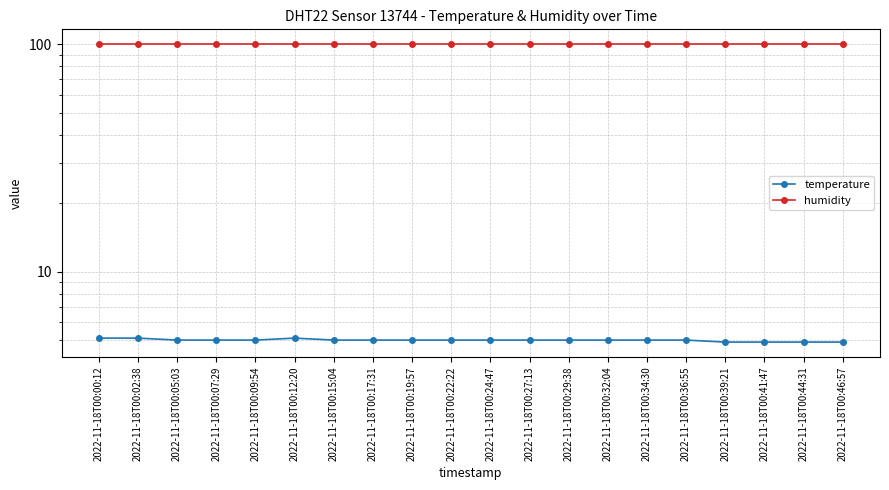

True or false: humidity and temperature cross at least once.

False